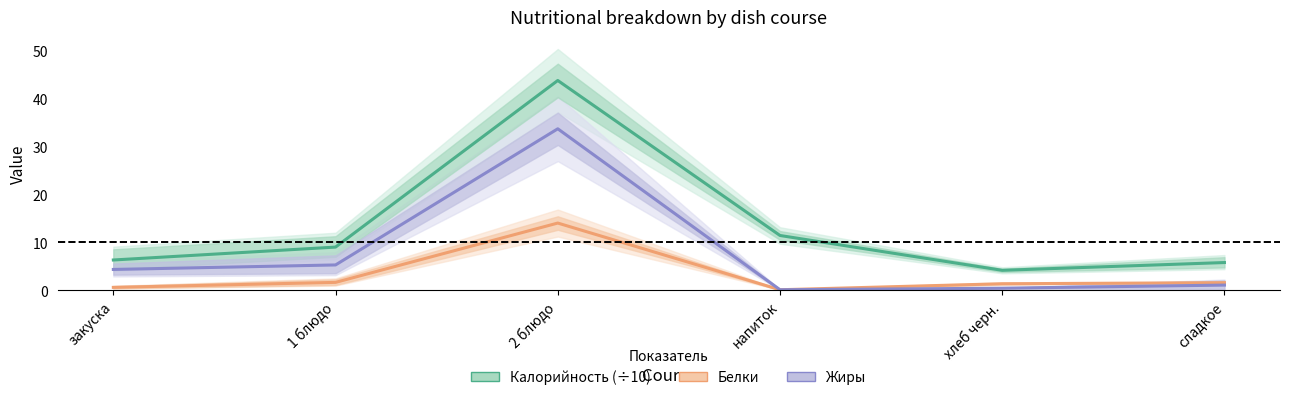

What is the value of the Калорийность (÷10) point at the 1st from the left?

6.4